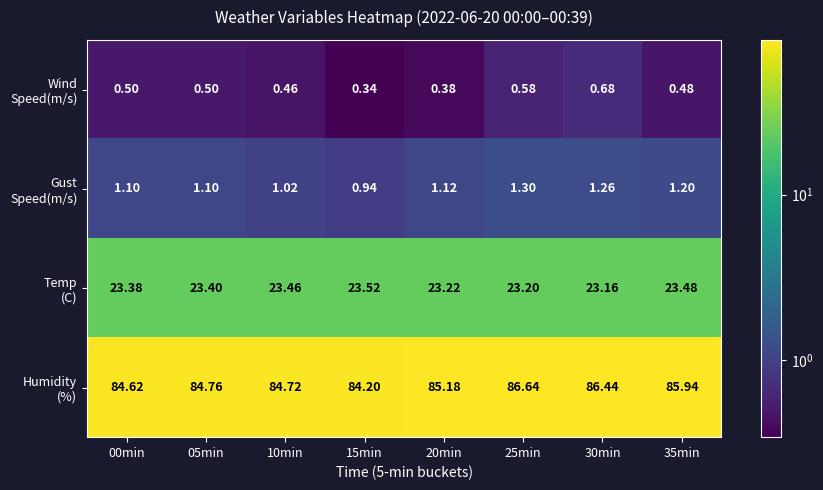

Count the number of data series in this chart.

4